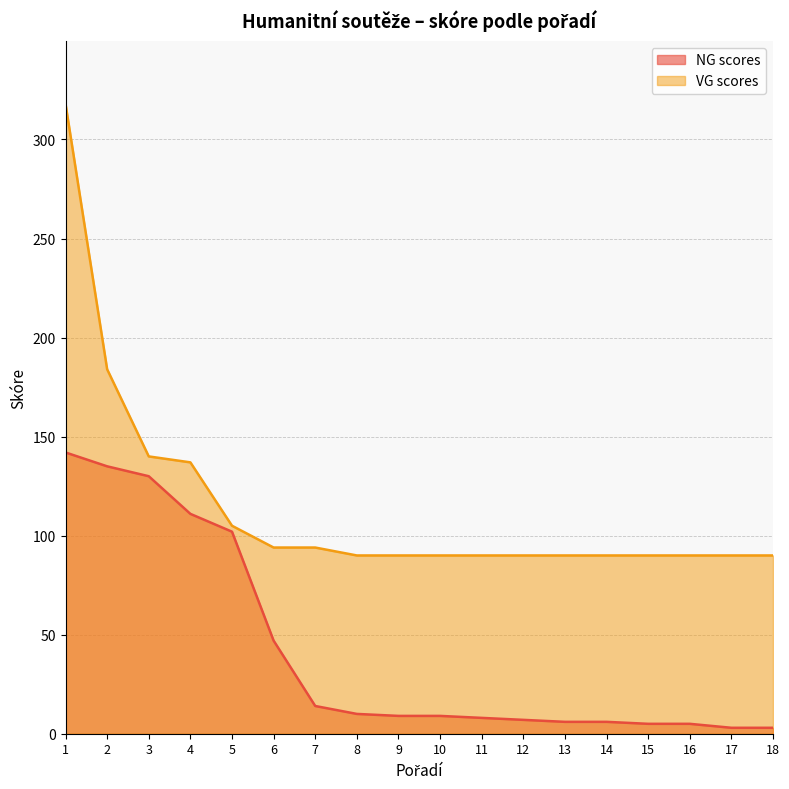

Rank the series by their maximum value, from lowest to highest.

NG scores, VG scores